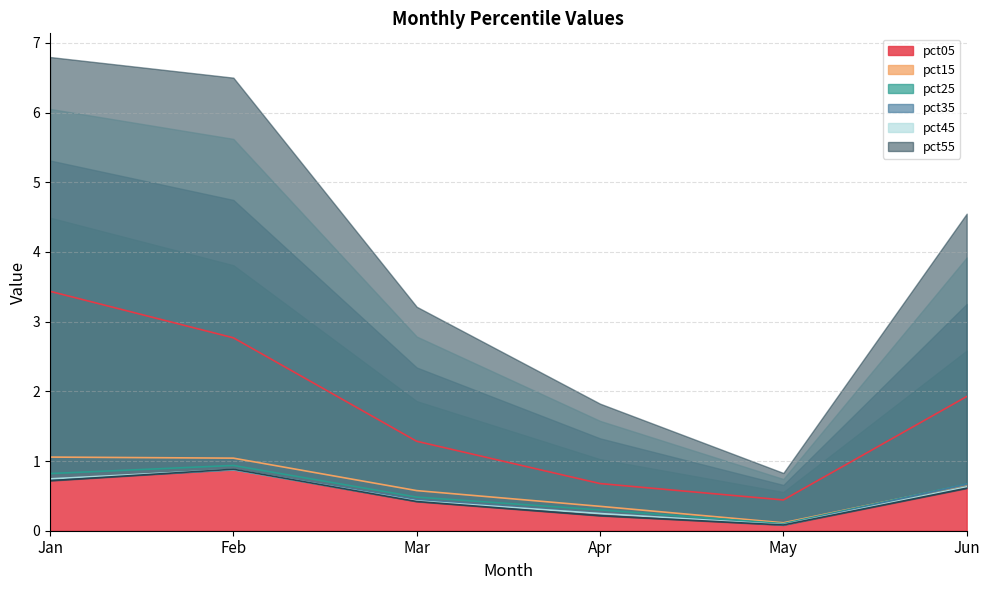

How many distinct data groups are displayed?

6